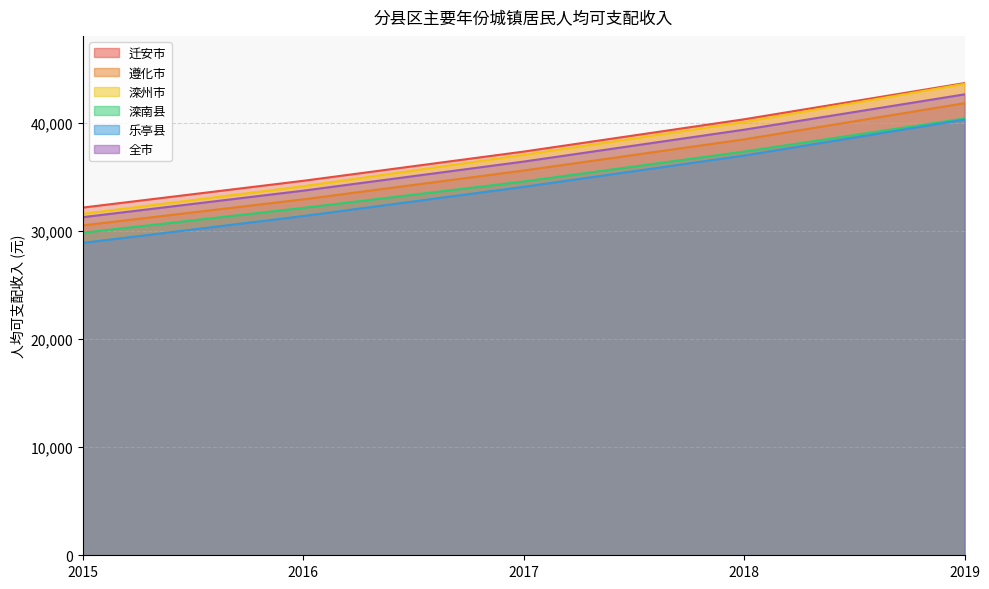

Does the chart have visible grid lines?

Yes